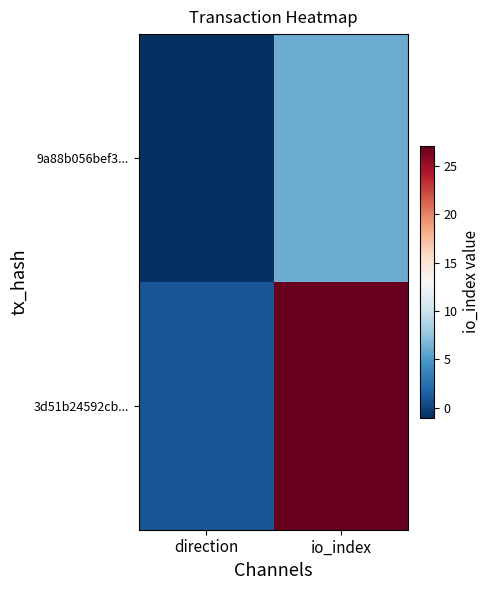

Rank the series at io_index from lowest to highest value.

9a88b056bef3..., 3d51b24592cb...